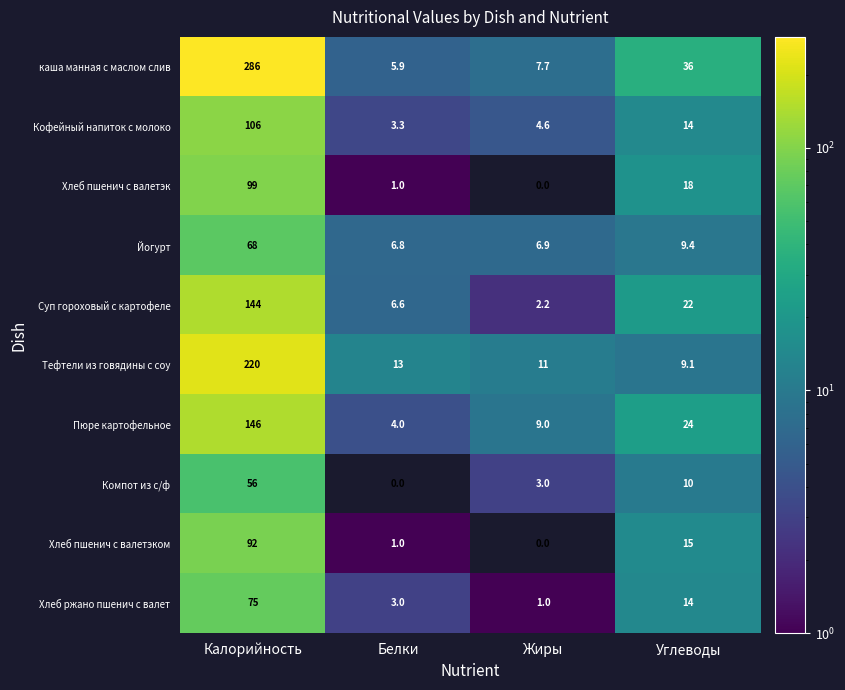

What is the sum of the Хлеб ржано пшенич с валет values at Углеводы and Белки?

17.0